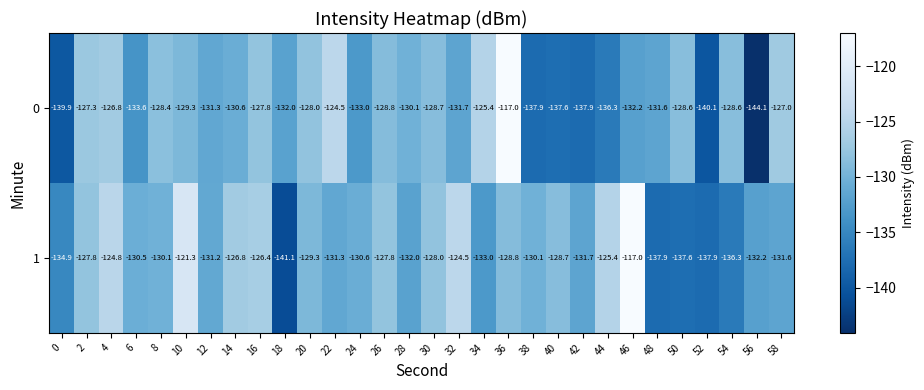

At 10, list the series in order from largest to smallest.

1, 0